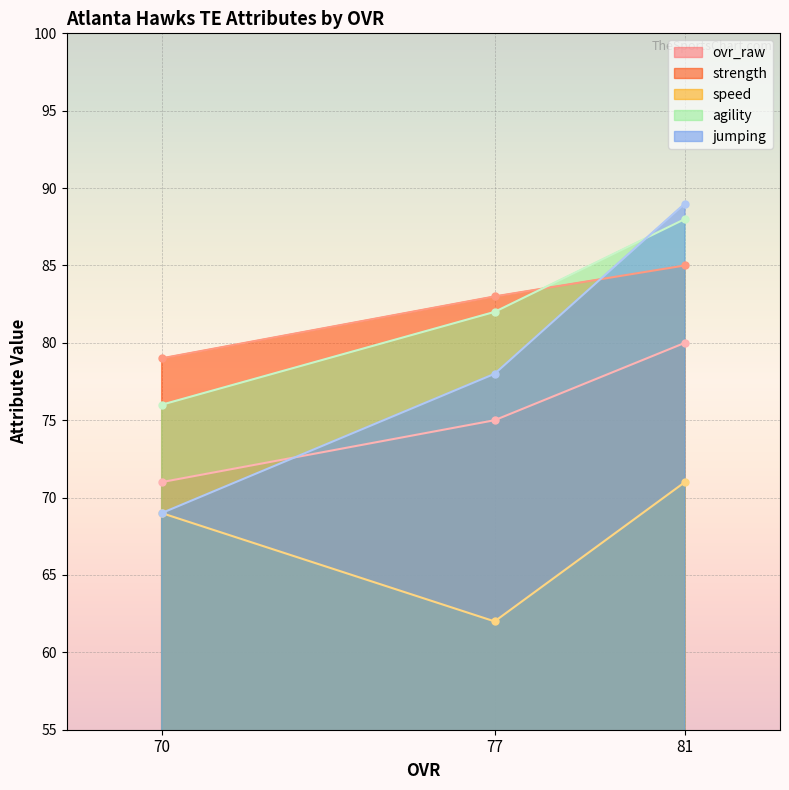

Which series has the largest total across all categories?

strength